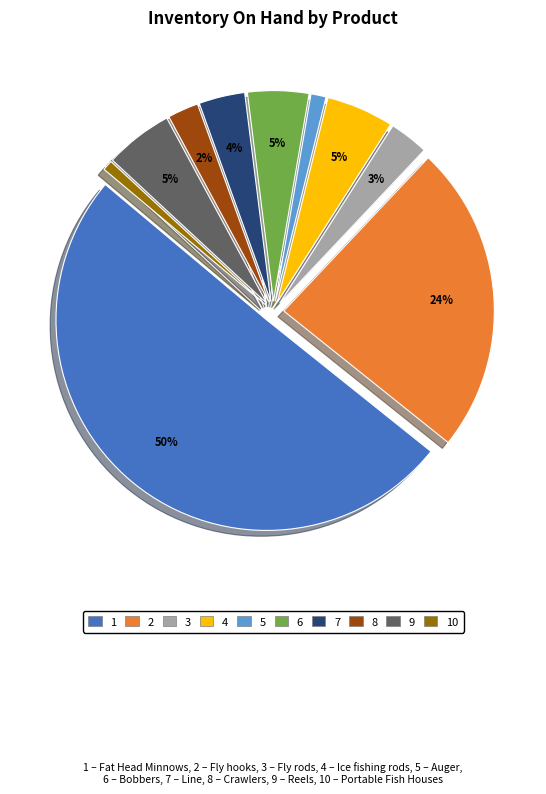

To the nearest percent, what is the average slice percentage?

10%